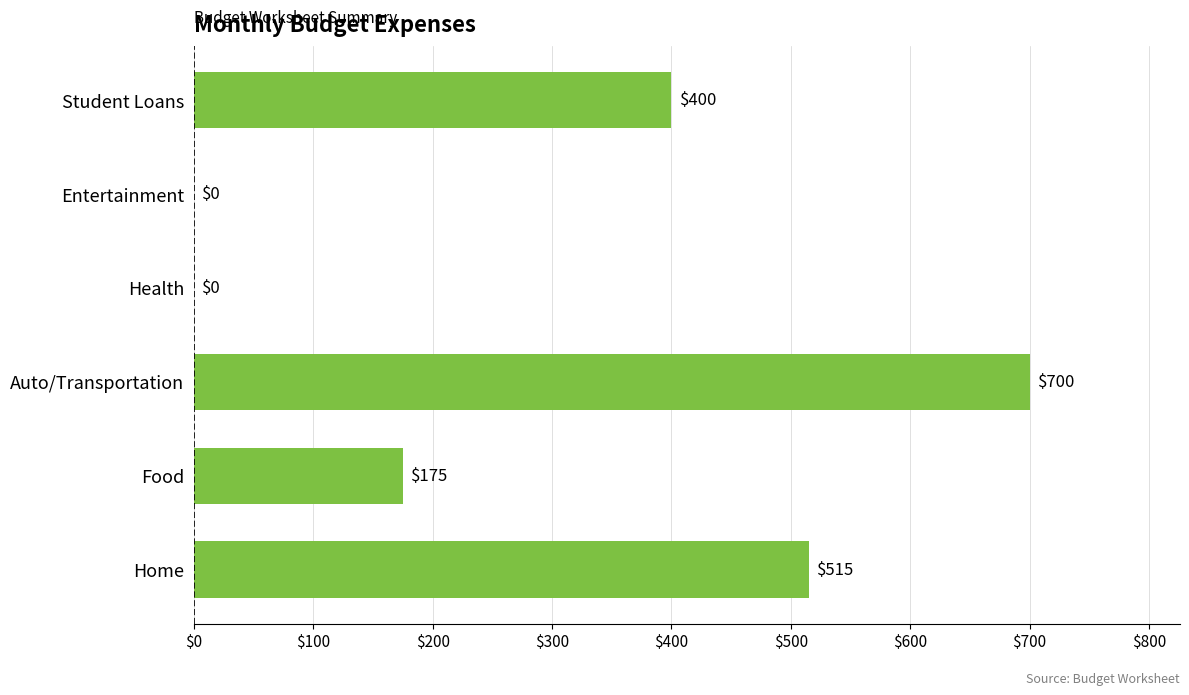

How many values are above zero?

4